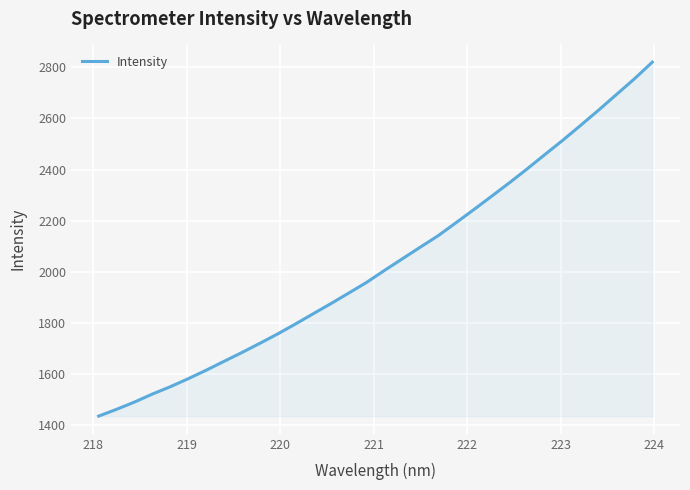

Does the chart display data point markers on the line(s)?

No